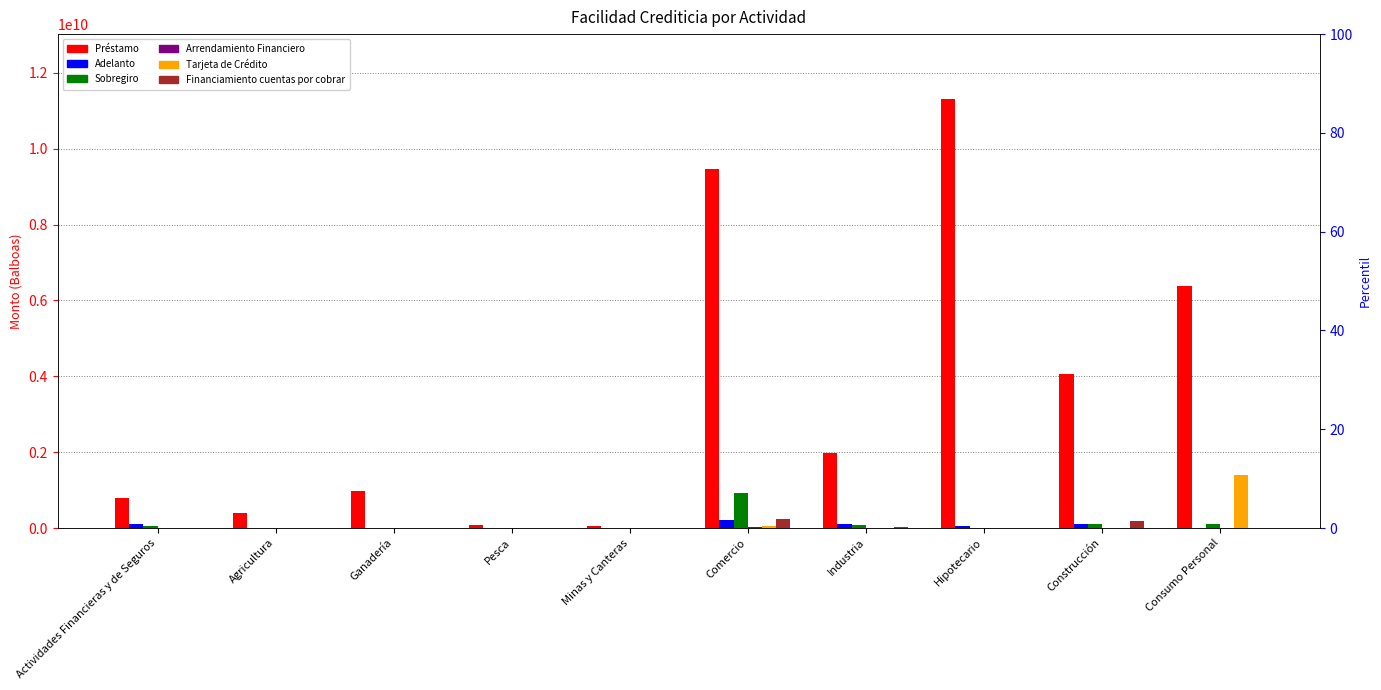

Rank the categories by Arrendamiento Financiero value from lowest to highest.

Ganadería, Hipotecario, Pesca, Minas y Canteras, Agricultura, Actividades Financieras y de Seguros, Consumo Personal, Construcción, Industria, Comercio